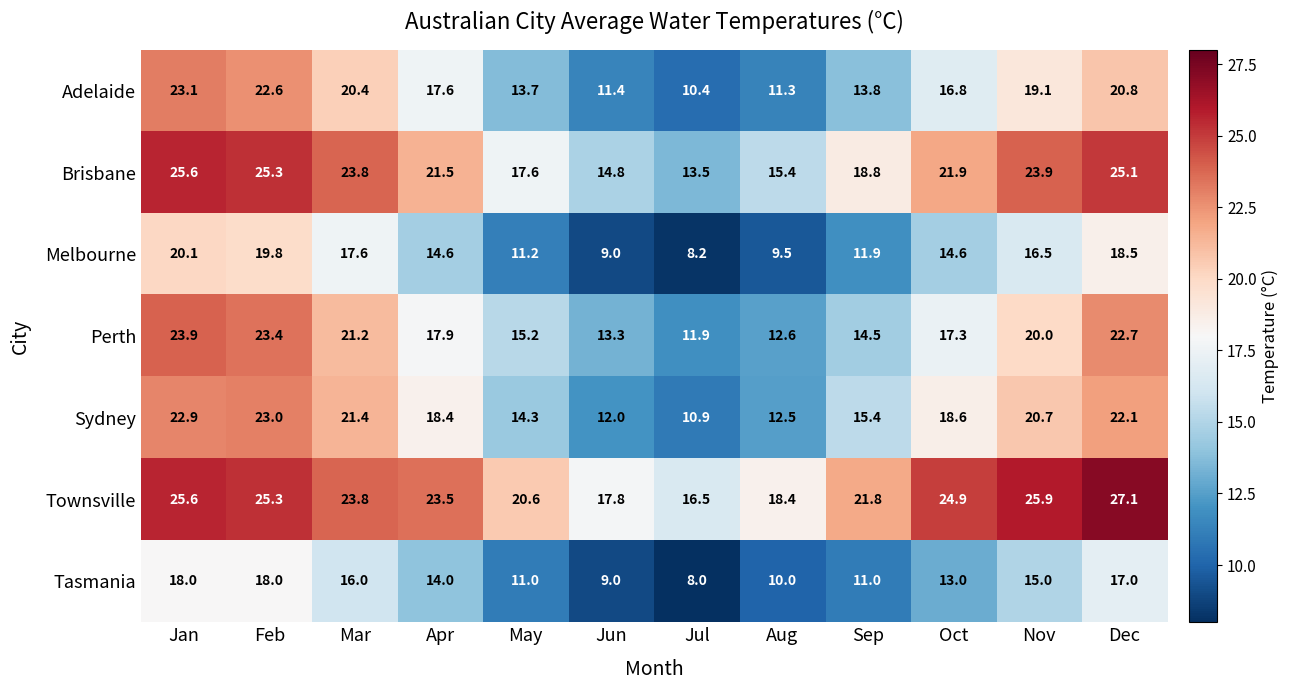

Count the number of data series in this chart.

7